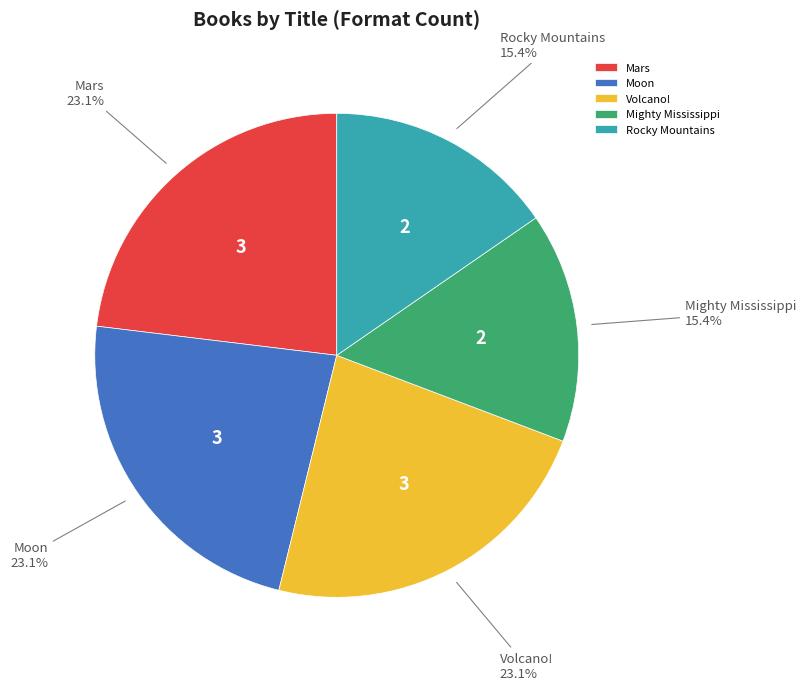

What percentage do Mighty Mississippi and Volcano! together represent?

38.5%